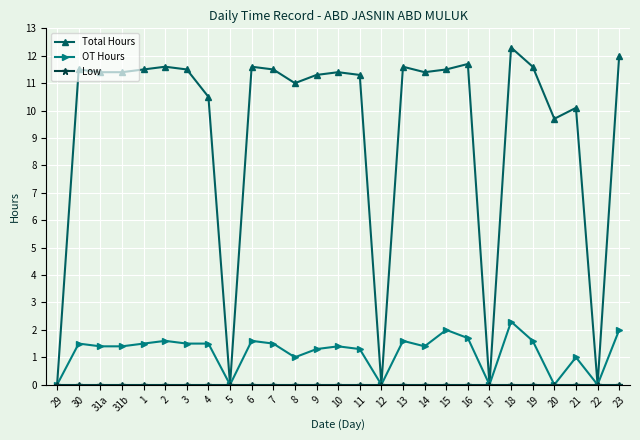

Where is Total Hours nearest to the value 6?

20